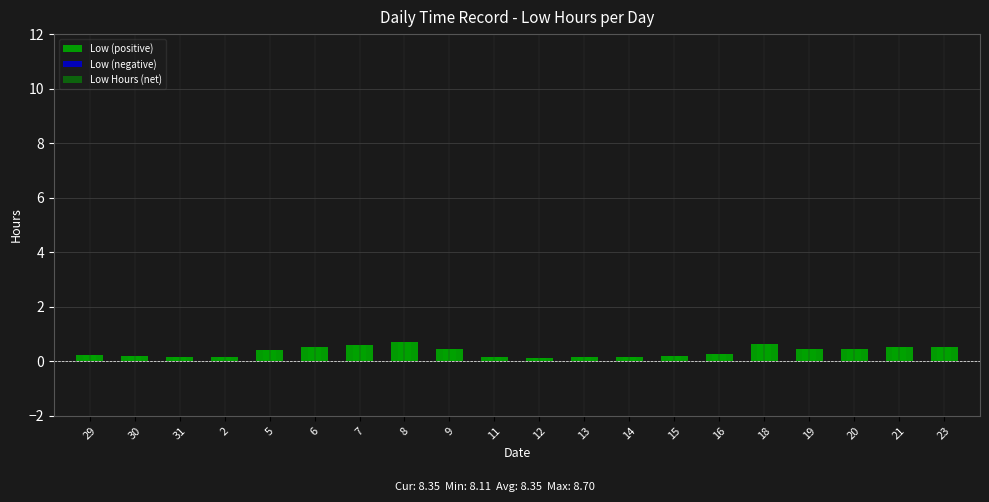

The Low (positive) series shows 0.2 at 30. True or false?

True